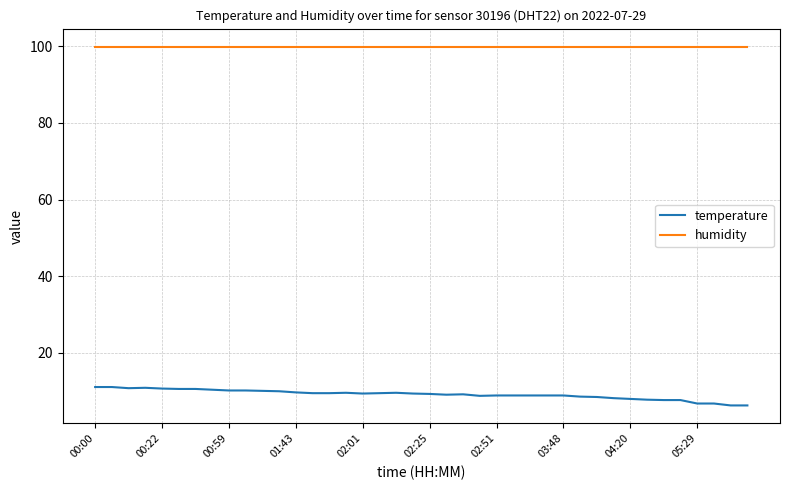

Does the chart display data point markers on the line(s)?

No